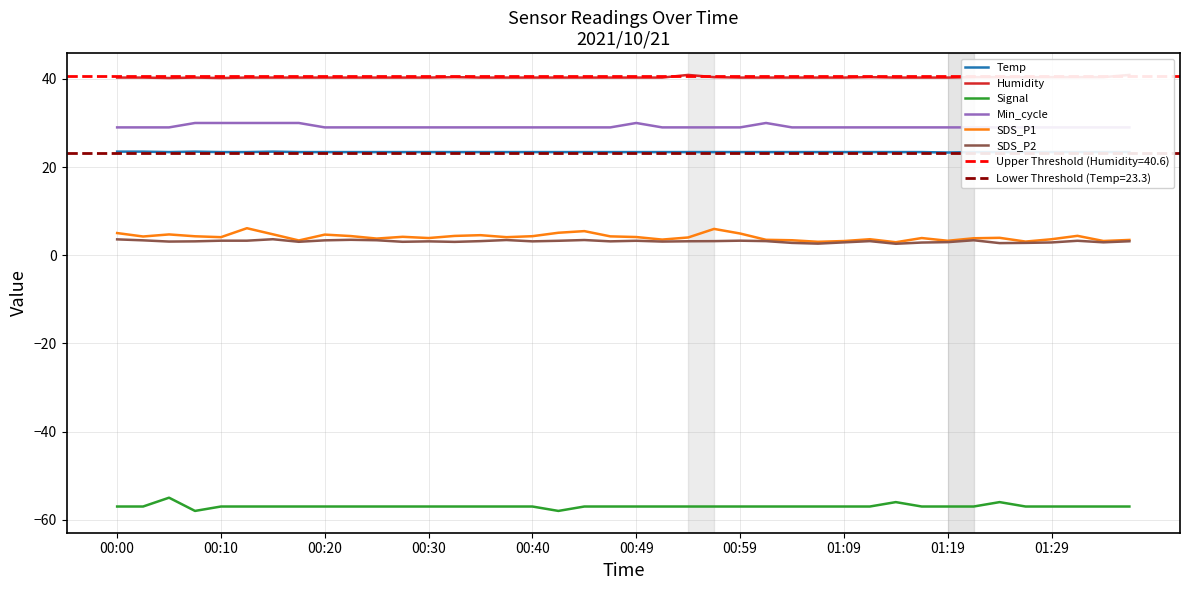

True or false: Min_cycle and SDS_P2 cross at least once.

False